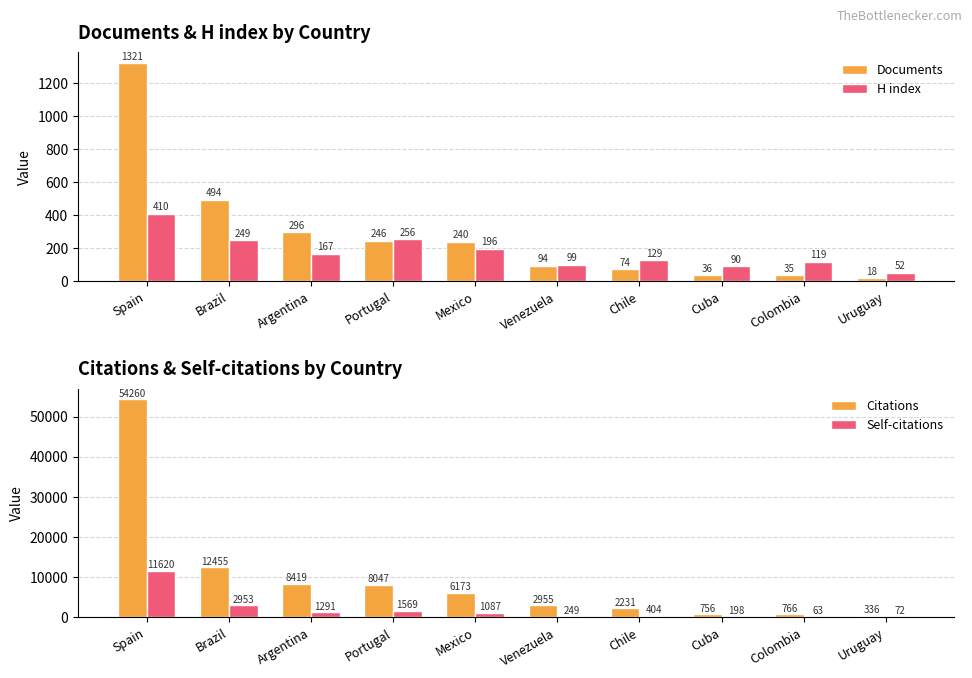

The Self-citations series shows 11620 at Spain. True or false?

True